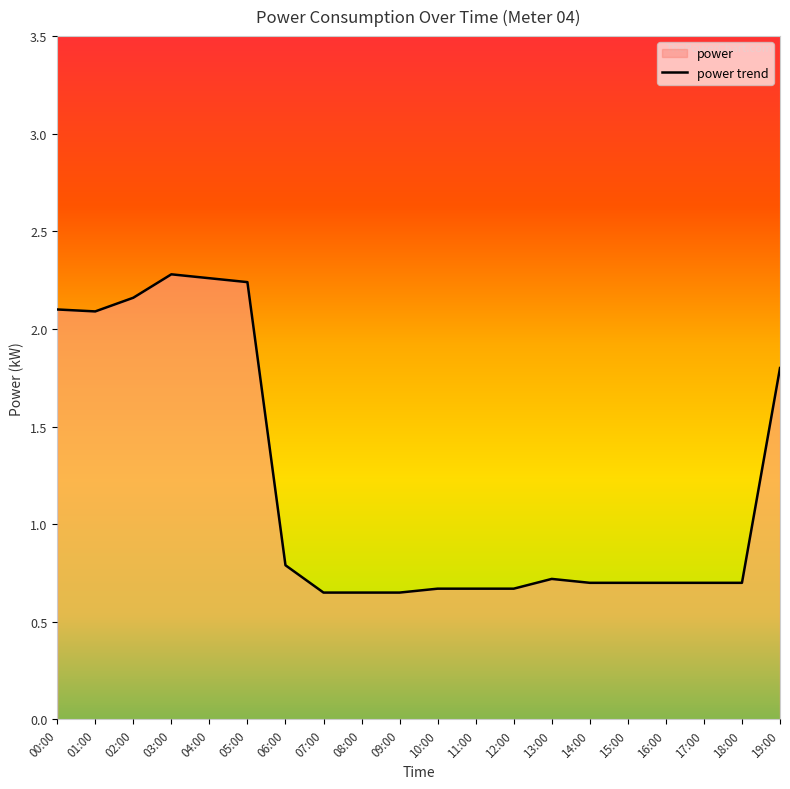

Is it true that the value at 00:00 is 1.3?

False